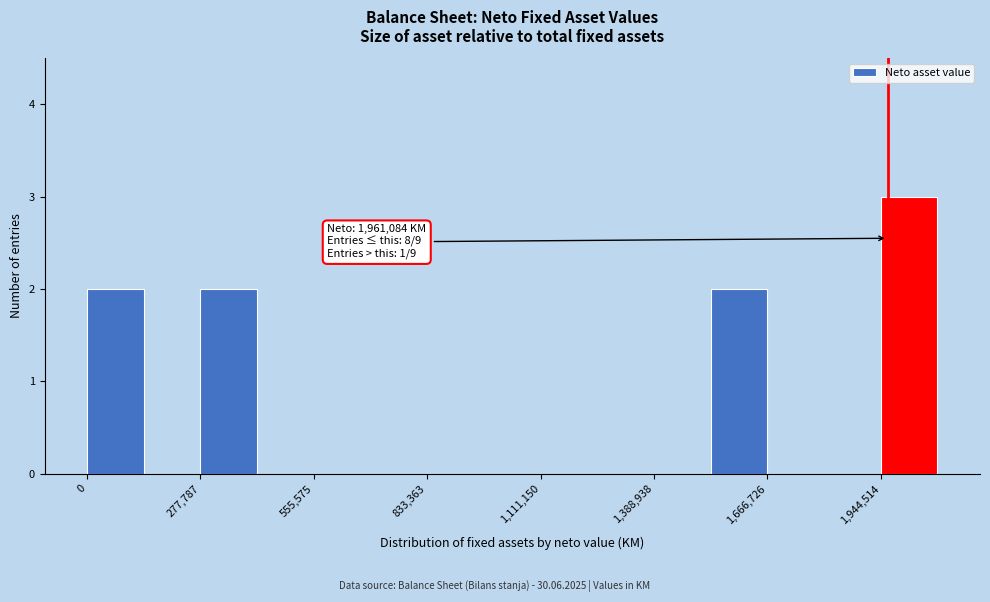

Read against the x-axis, roughly where is the centre of the tallest bar?

2000000